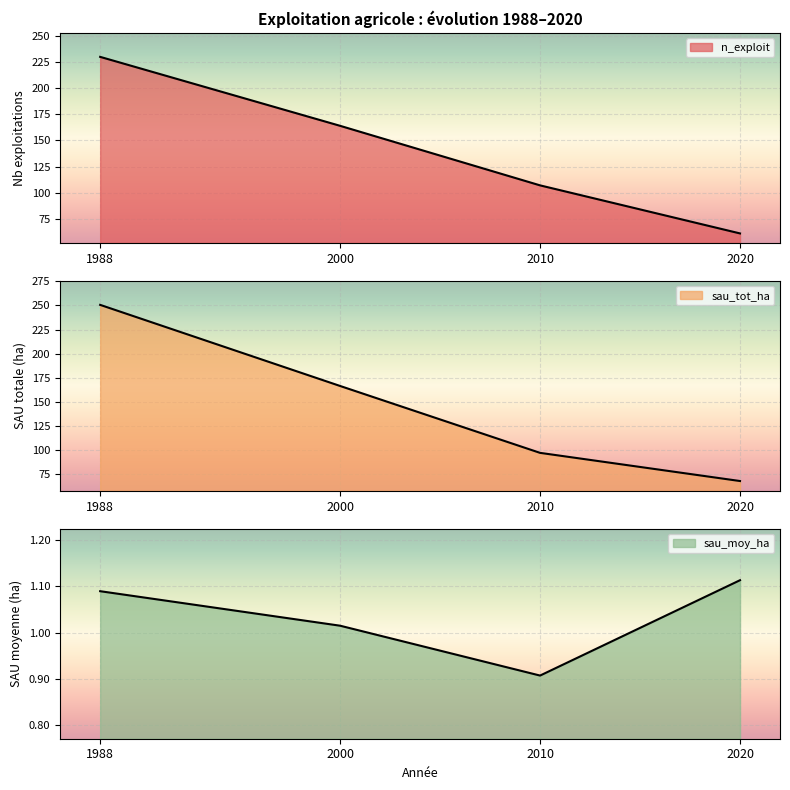

Which series has the largest range (max minus min)?

sau_tot_ha